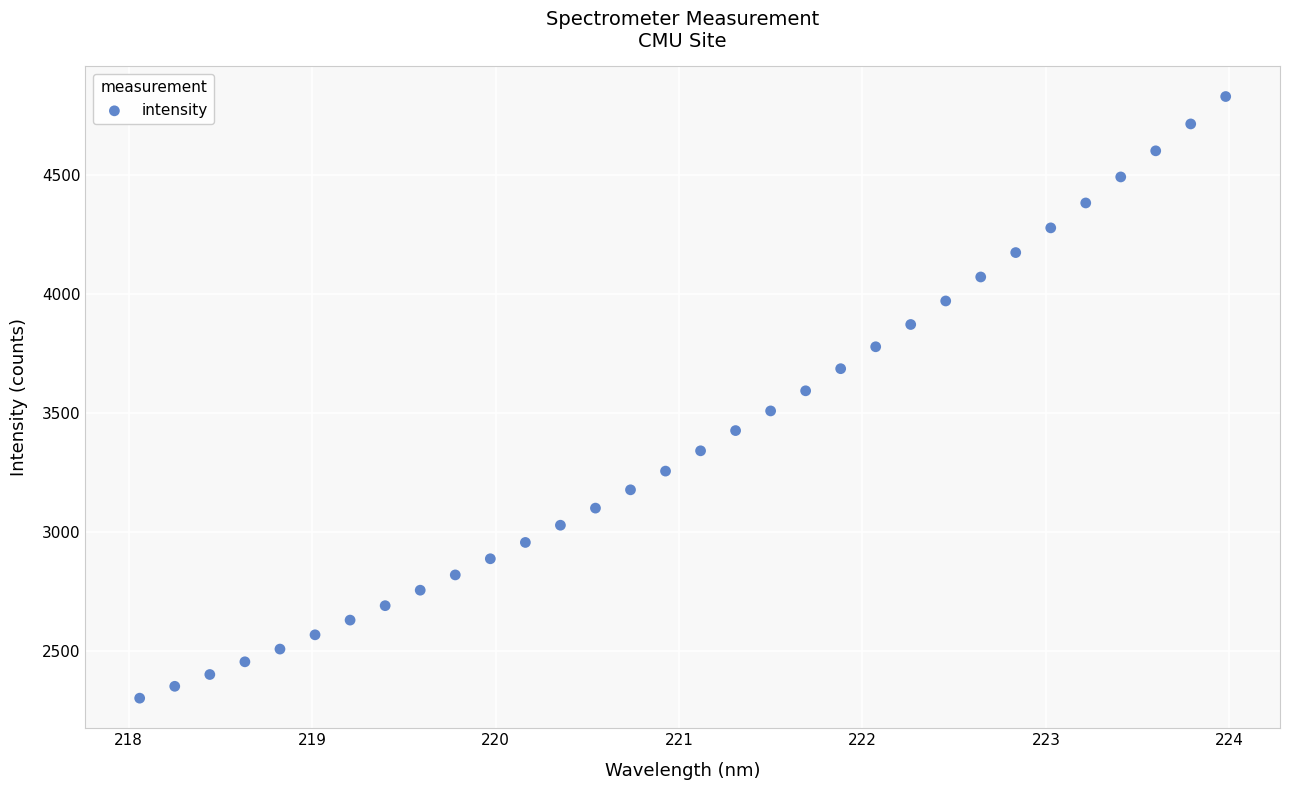

What is the range of X values (max minus min)?

5.9